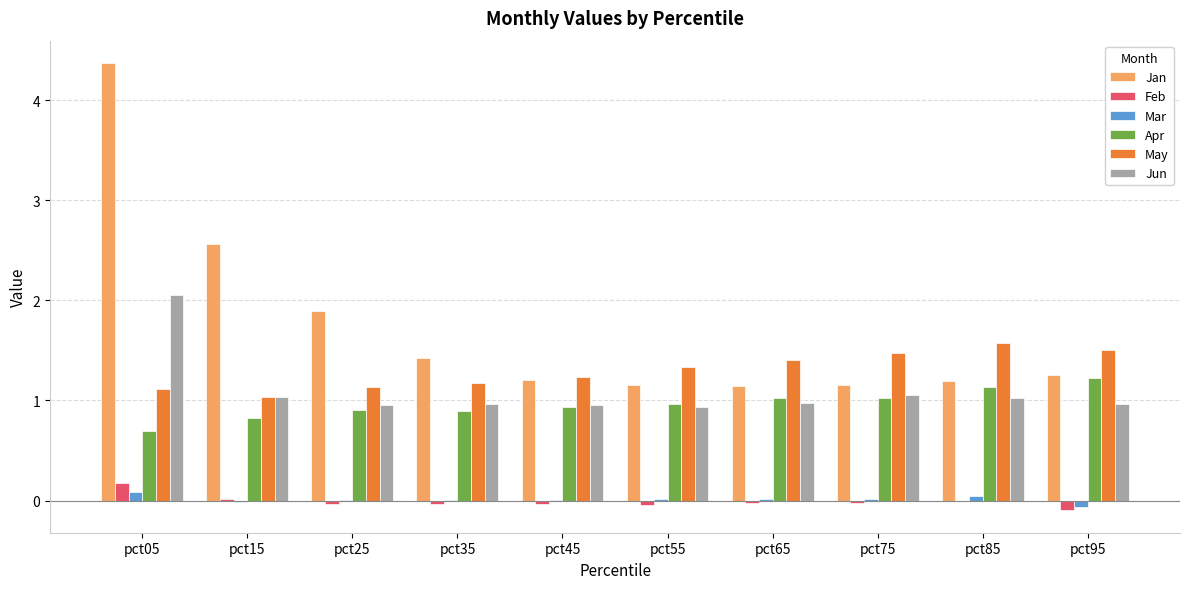

Which series changed the most between pct15 and pct95?

Jan